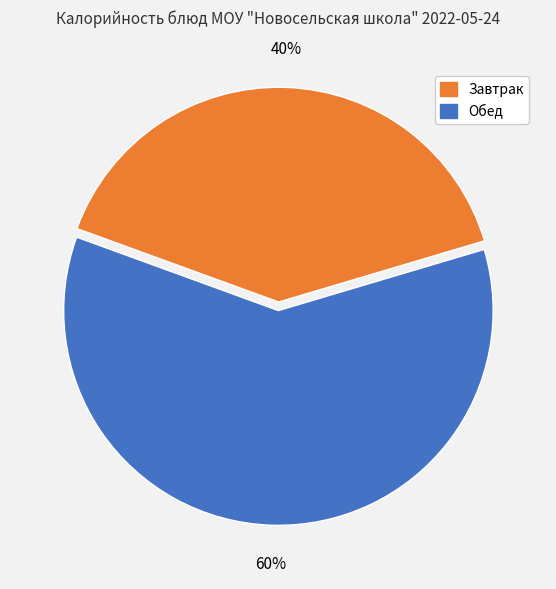

Count the number of slices in the pie.

2